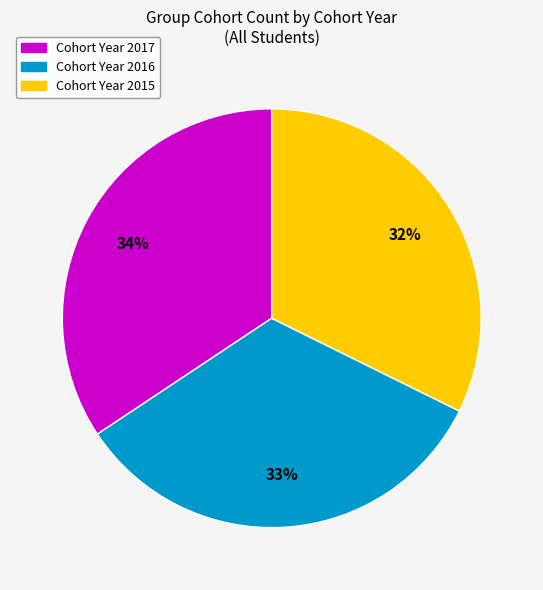

To the nearest percent, what is the average slice percentage?

33%